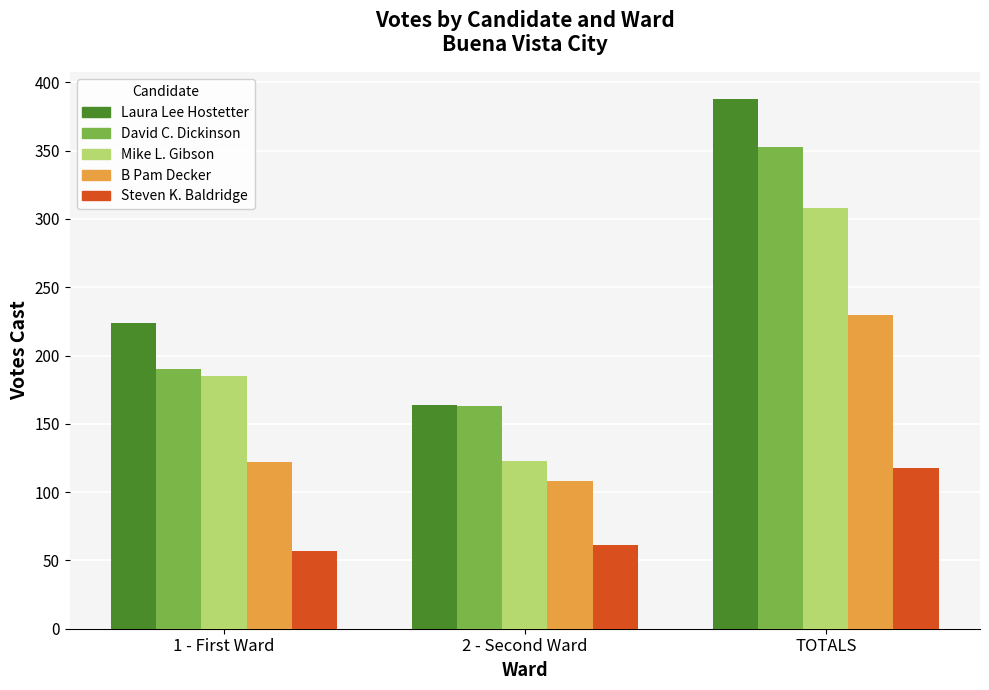

How many bars are there in total?

15